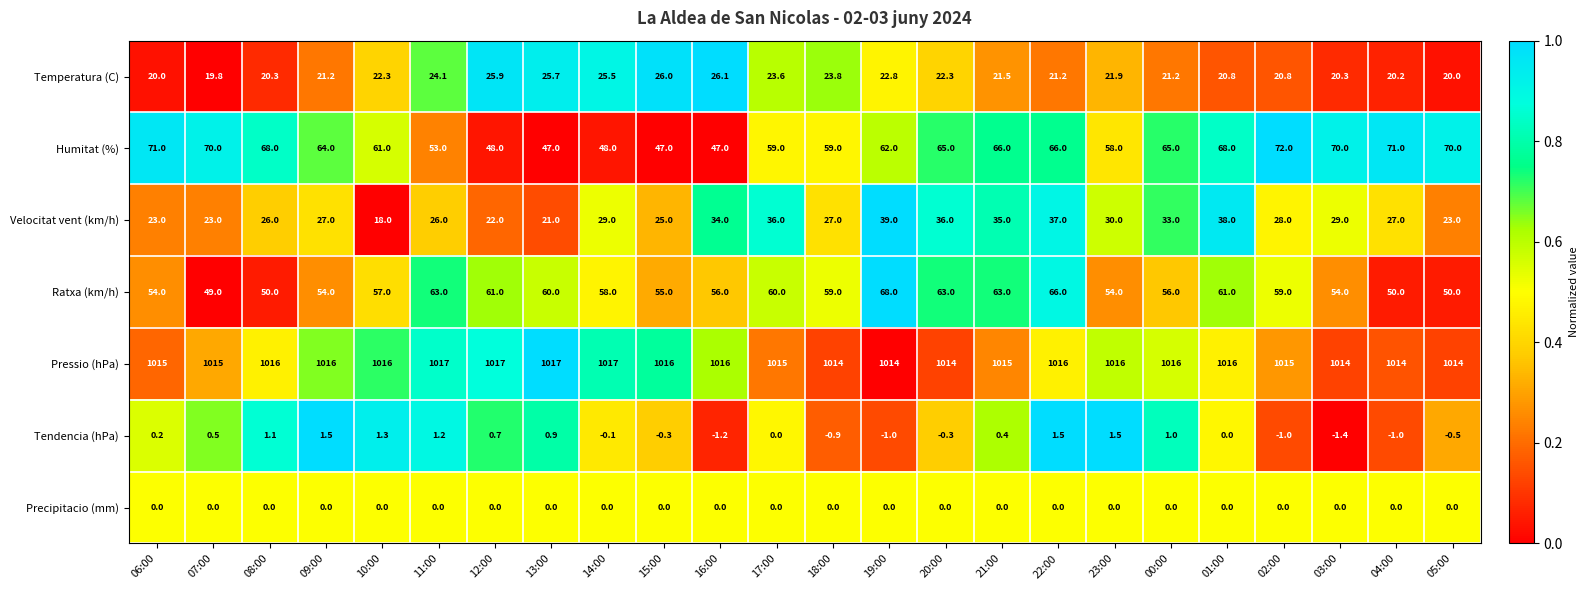

Rank the series by their maximum value, from highest to lowest.

Pressio (hPa), Humitat (%), Ratxa (km/h), Velocitat vent (km/h), Temperatura (C), Tendencia (hPa), Precipitacio (mm)